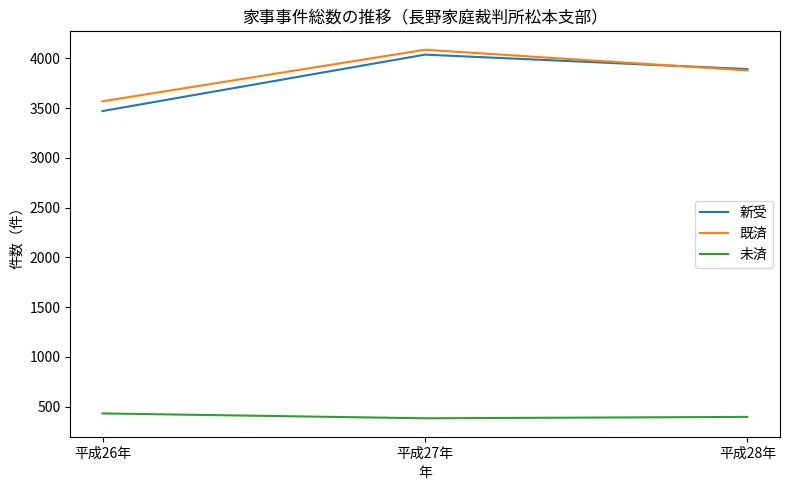

List the series in order of their peak value, lowest first.

未済, 新受, 既済